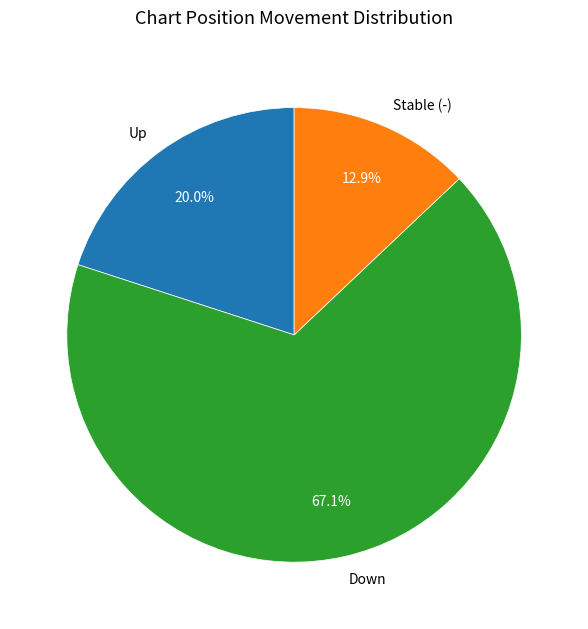

Which category has the smallest portion of the pie?

Stable (-)